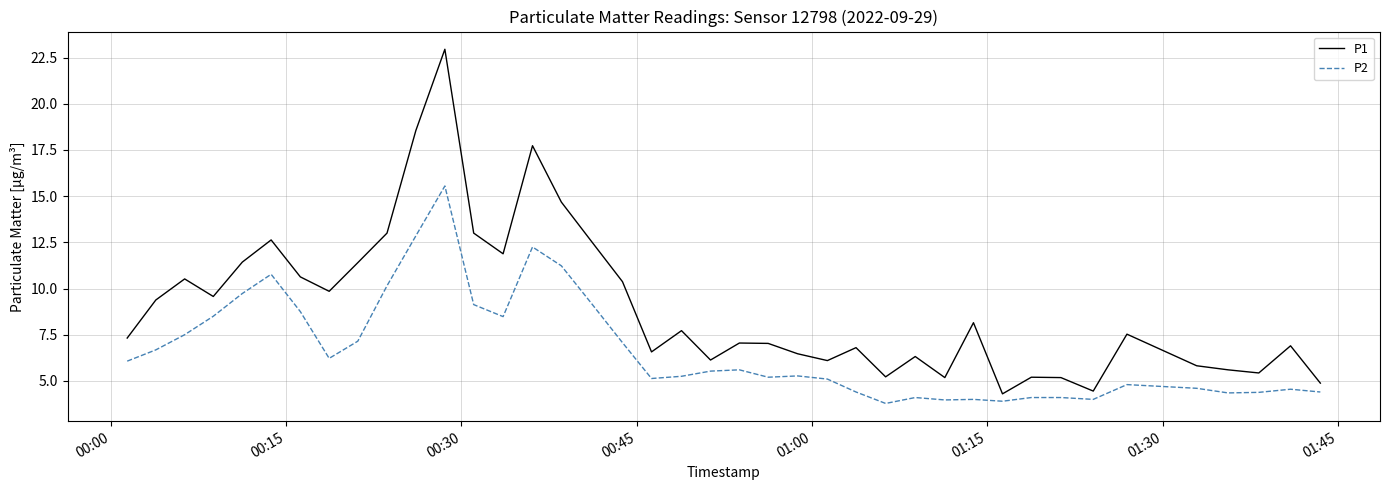

Which series has the largest range (max minus min)?

P1